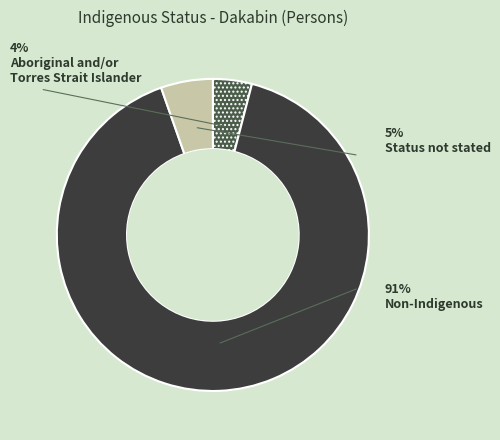

How many slices are in this pie chart?

3